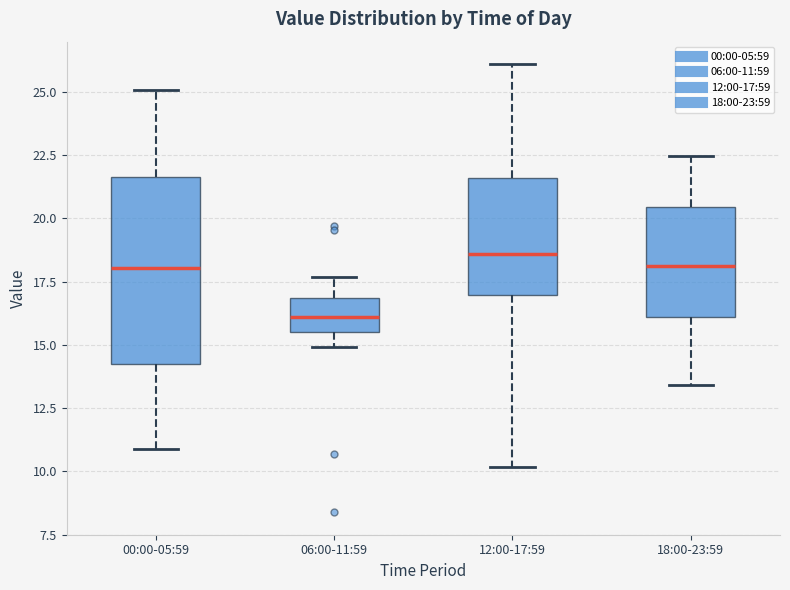

Which box is the tallest, from its lower edge to its upper edge?

00:00-05:59